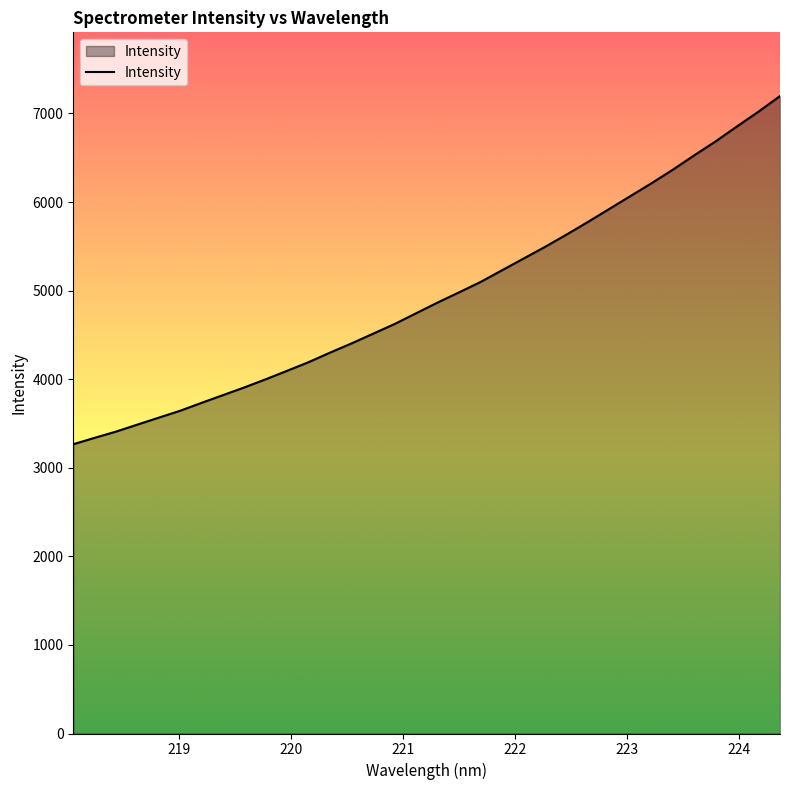

What is the difference between the maximum and minimum values?

3930.5